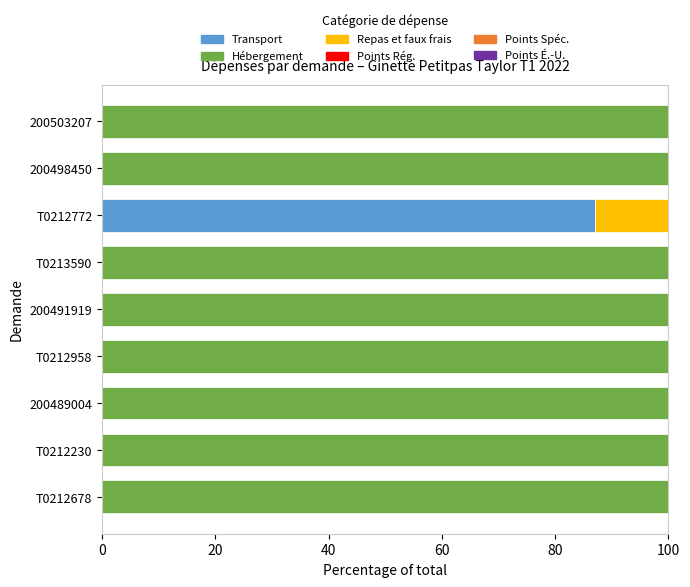

What is the highest value of the Transport series?

87.0